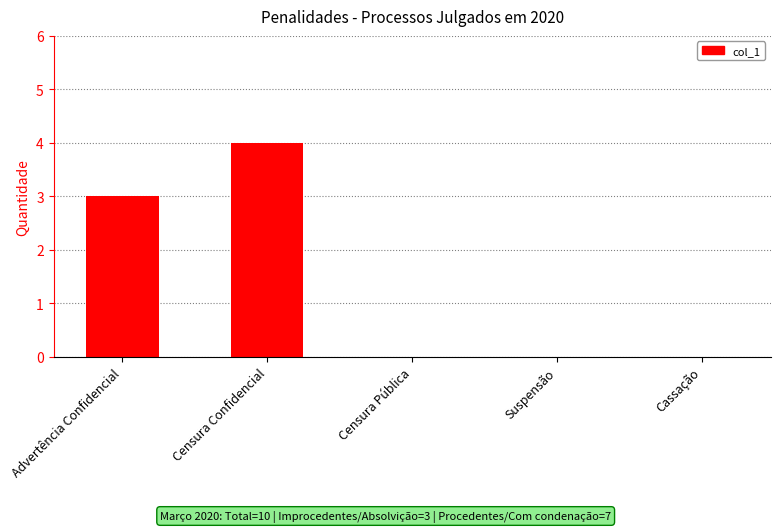

What is the maximum value shown in the chart?

4